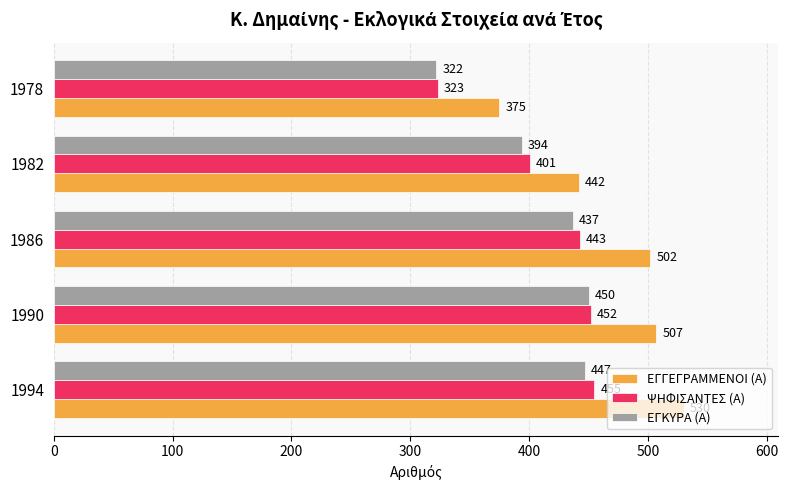

What is the lowest value of the ΨΗΦΙΣΑΝΤΕΣ (Α) series?

323